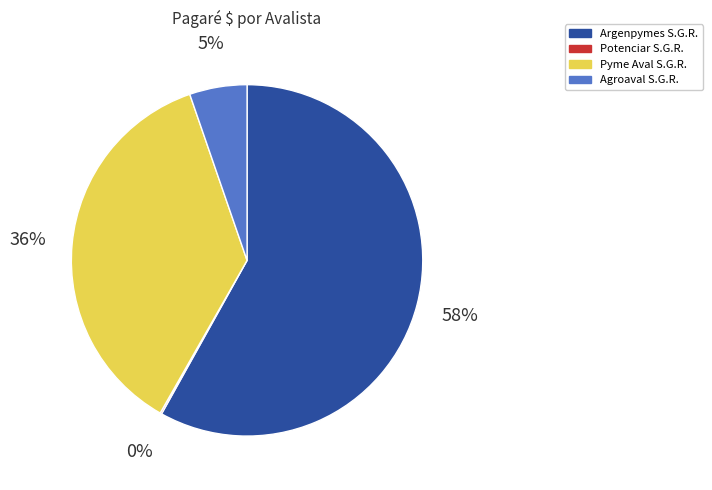

Is there any slice that represents more than half of the pie?

Yes